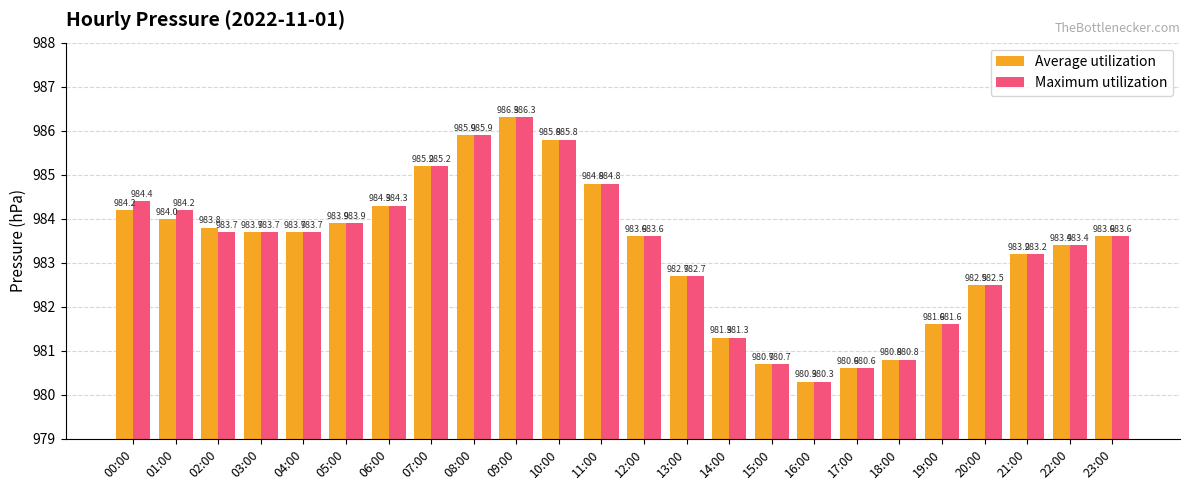

At which label does Maximum utilization reach its peak?

09:00